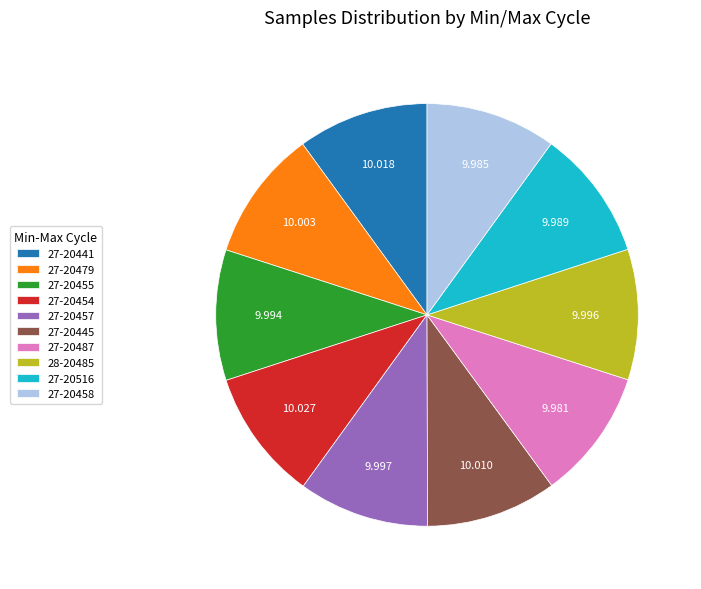

Do 28-20485 and 27-20487 together represent more than half of the pie?

No